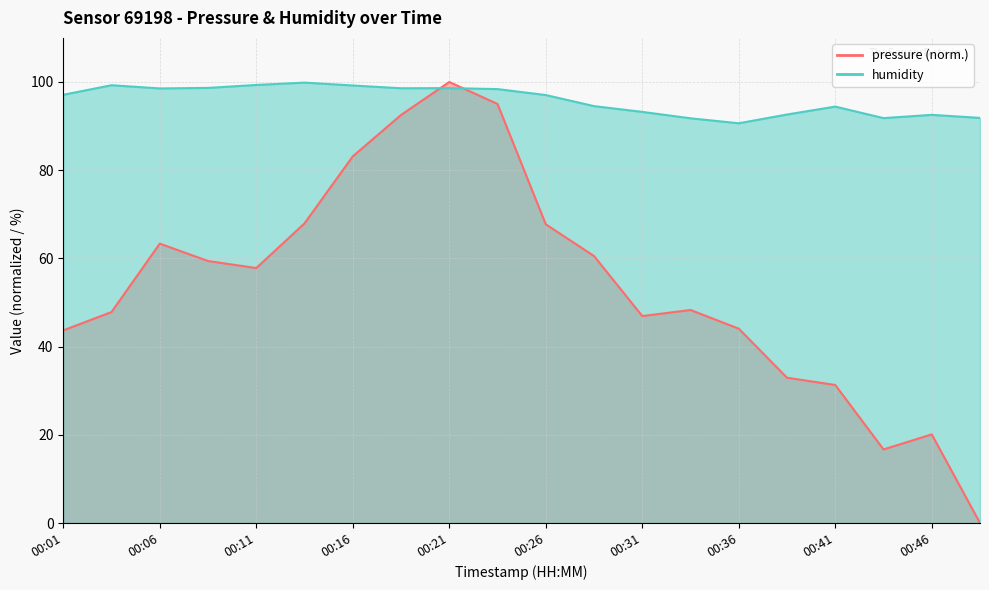

Rank the series by their average value, from highest to lowest.

humidity, pressure